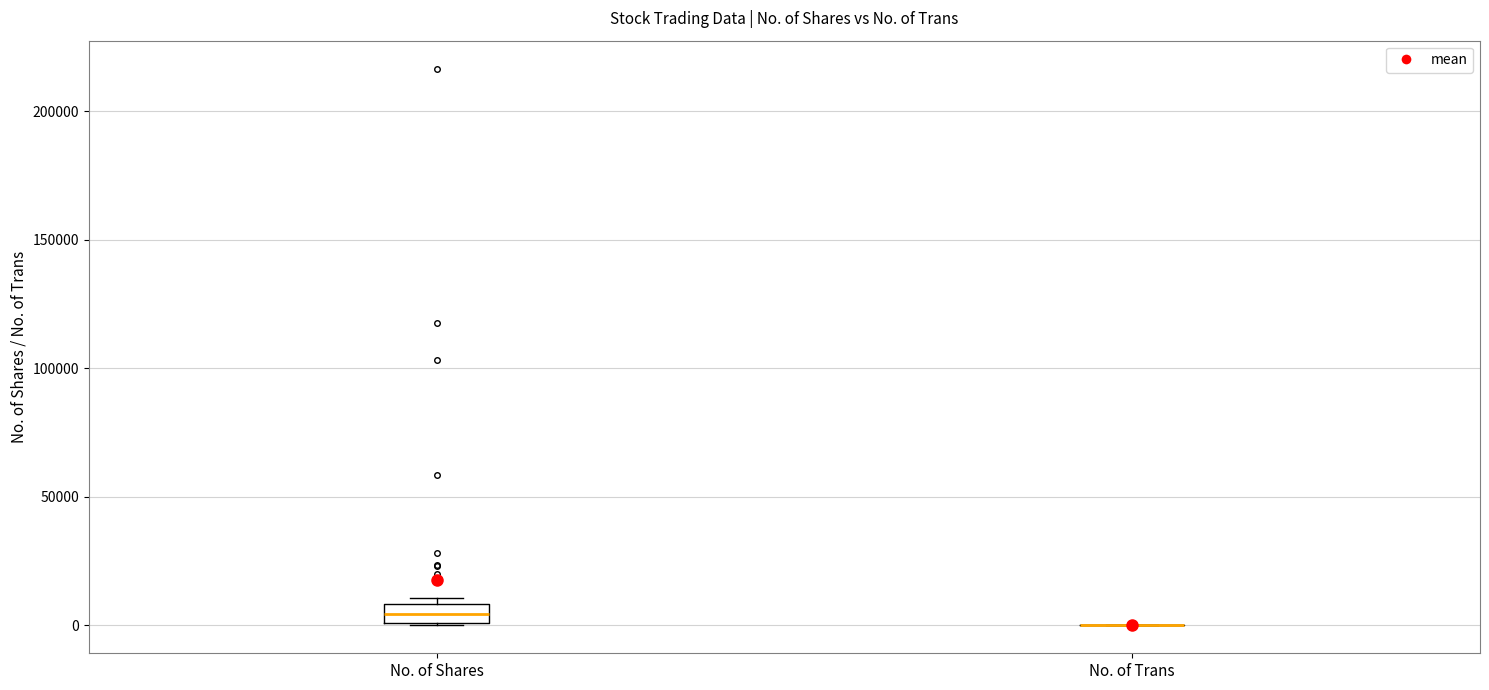

Comparing the boxes themselves (not the whiskers), which one is the tallest?

No. of Shares